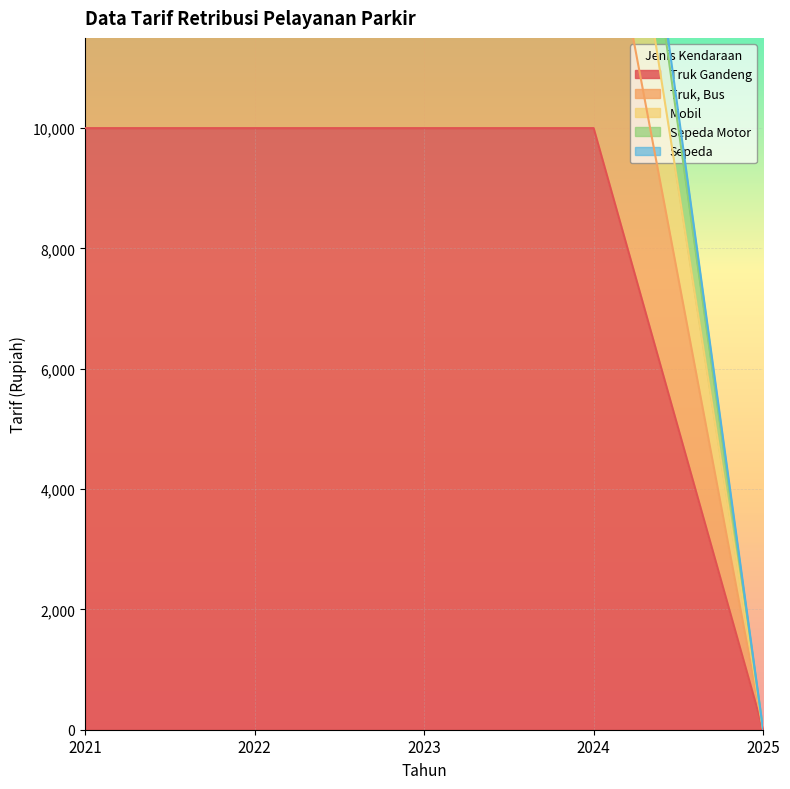

Where is Truk, Bus nearest to the value 7500?

2021